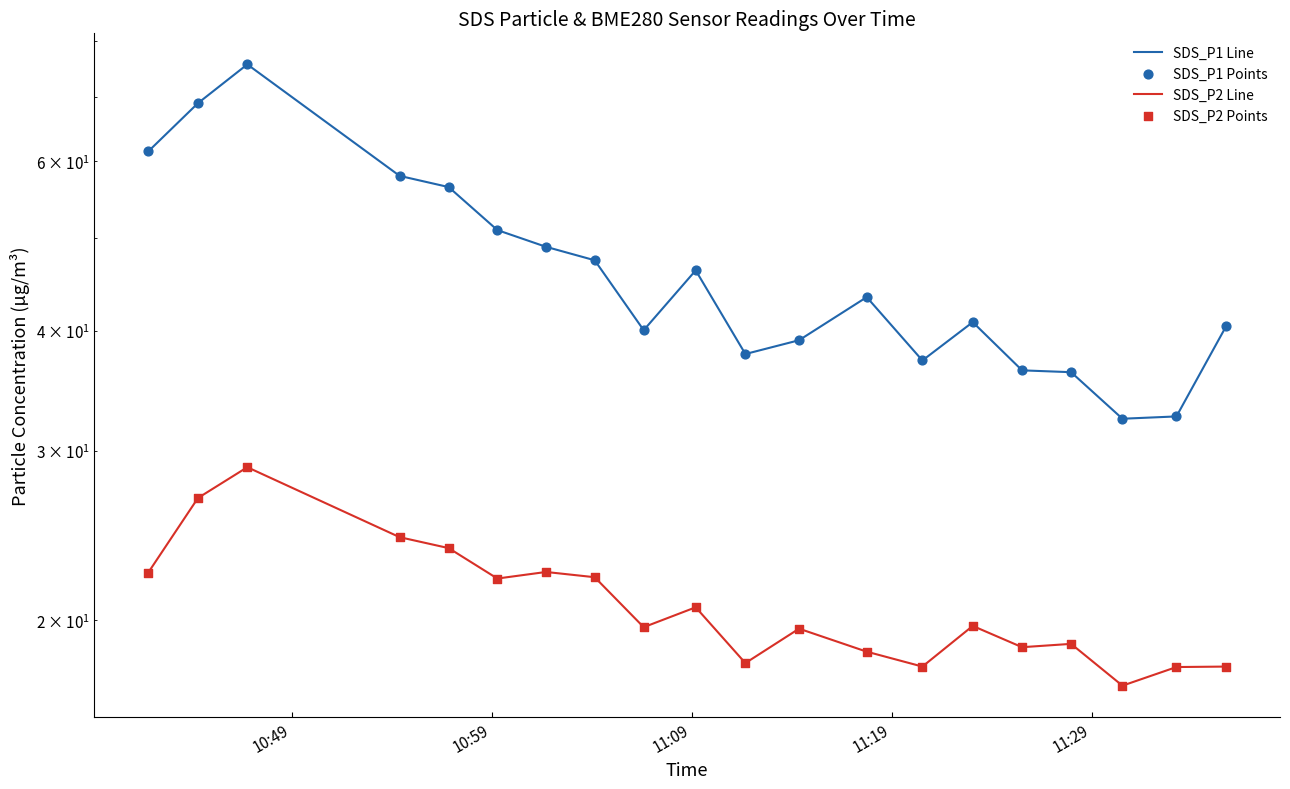

Which series contains the lowest Y value?

SDS_P2 Line